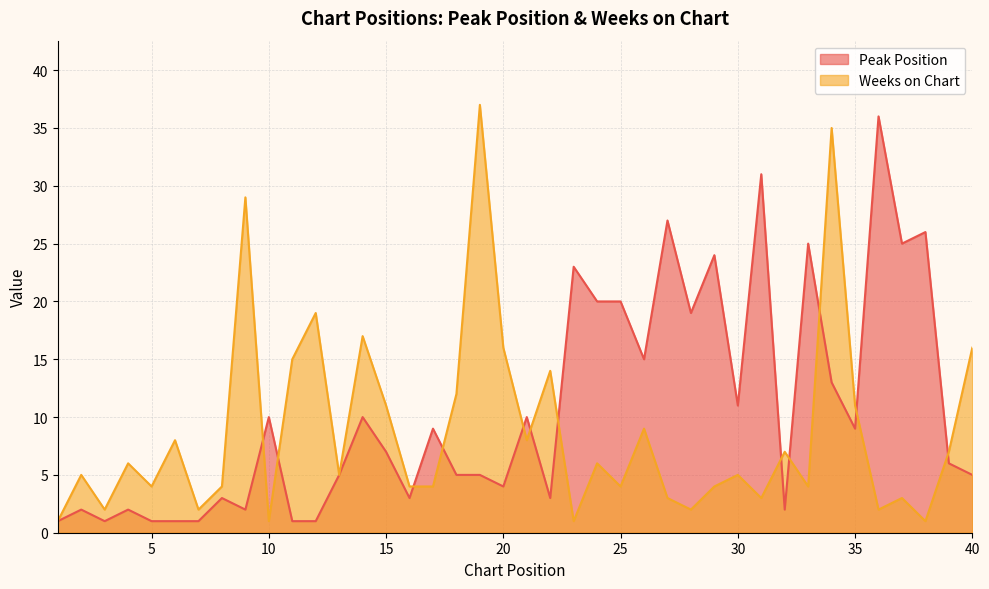

Does the chart have visible grid lines?

Yes